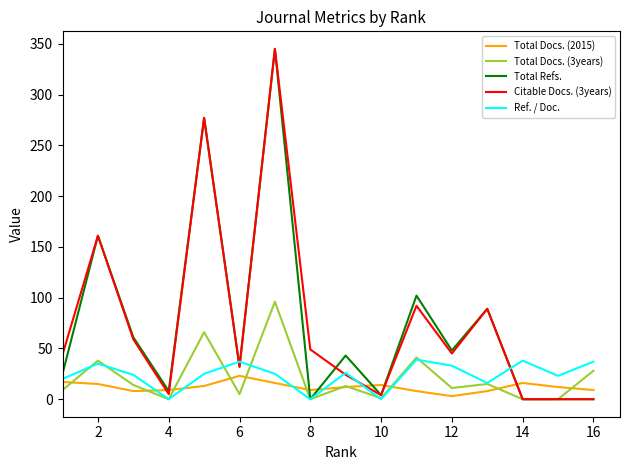

What is the highest value of the Ref. / Doc. series?

39